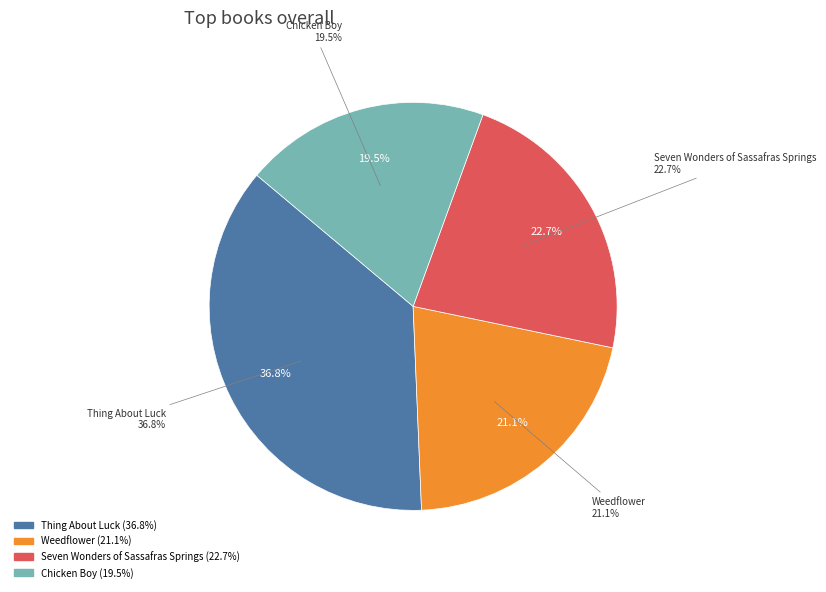

How many slices are in this pie chart?

4